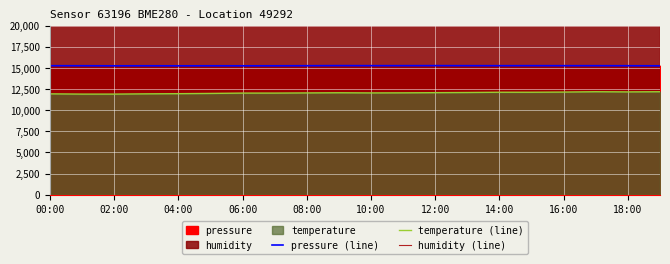

Reading left to right, transcribe all the data shown in this chart.

pressure (line): 15272.1	15267.7	15258.8	15263.8	15258.6	15262.9	15259.8	15262.5	15270.9	15282.8	15276.4	15277.8	15280.8	15275.4	15273.6	15277.1	15273.8	15274.1	15268.4	15261.1
temperature (line): 11940.0	11910.0	11910.0	11940.0	11960.0	11990.0	12030.0	12030.0	12050.0	12070.0	12050.0	12060.0	12080.0	12100.0	12130.0	12130.0	12150.0	12190.0	12170.0	12190.0
humidity (line): 80000.0	80000.0	80000.0	80000.0	80000.0	80000.0	80000.0	80000.0	80000.0	80000.0	80000.0	80000.0	80000.0	80000.0	80000.0	80000.0	80000.0	80000.0	80000.0	80000.0